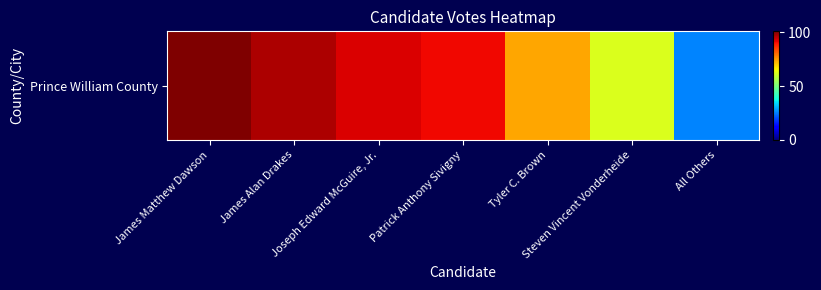

Is it true that the value at All Others is 26?

True